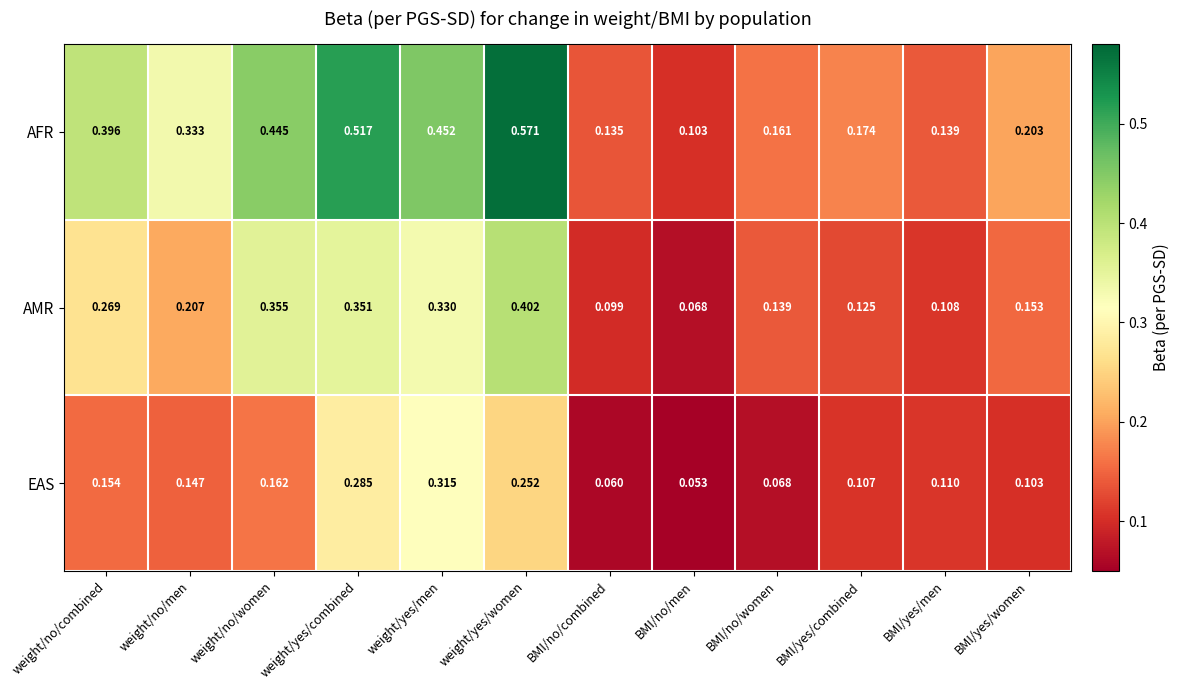

At which category is the sum across all series the highest?

weight/yes/women